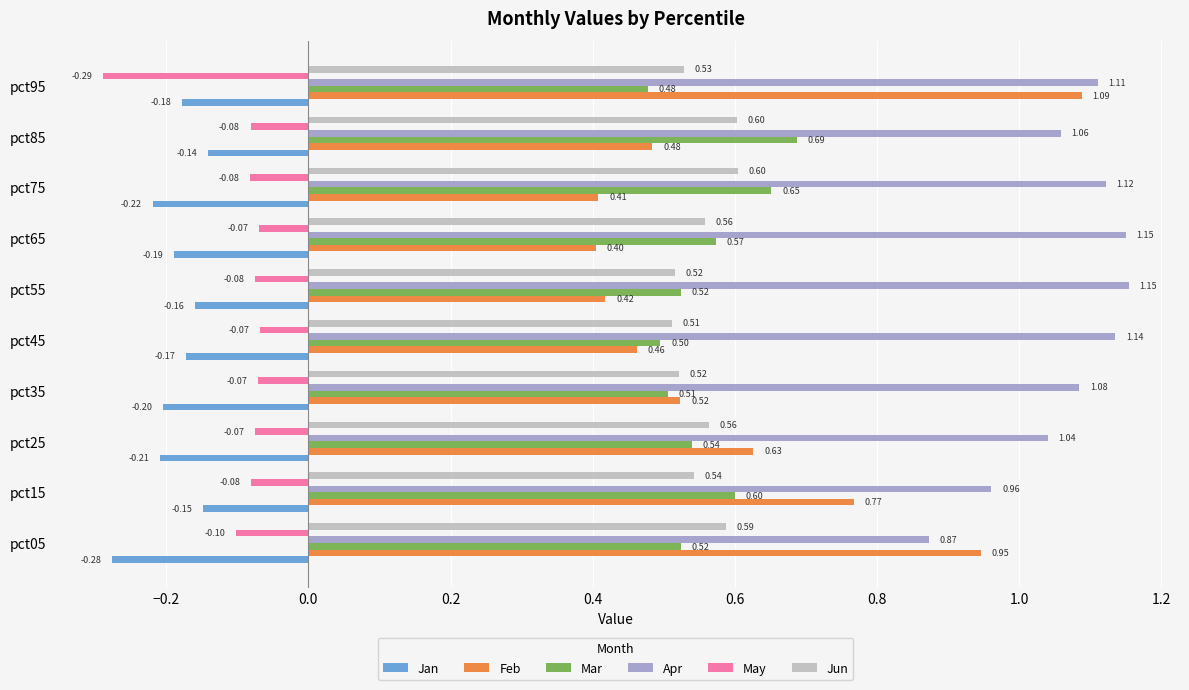

Which series has the widest spread of values?

Feb